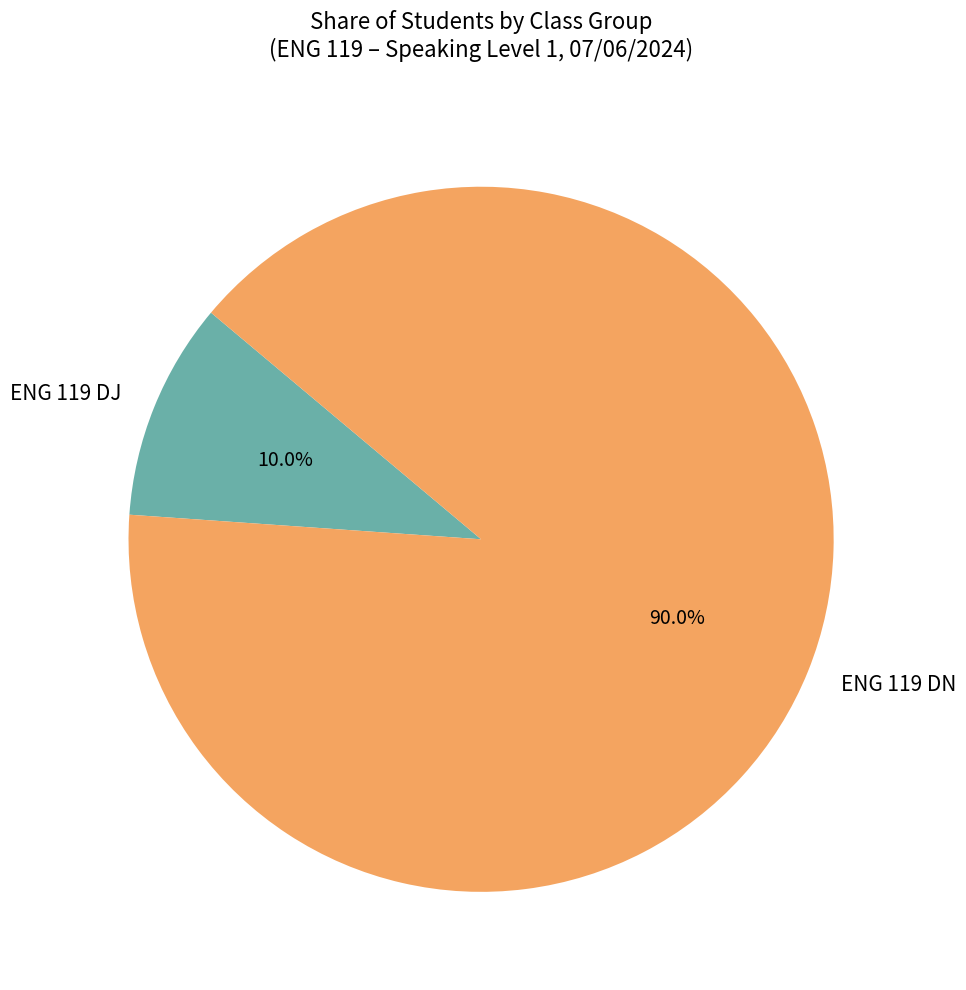

What percentage is NOT represented by ENG 119 DN?

10.0%